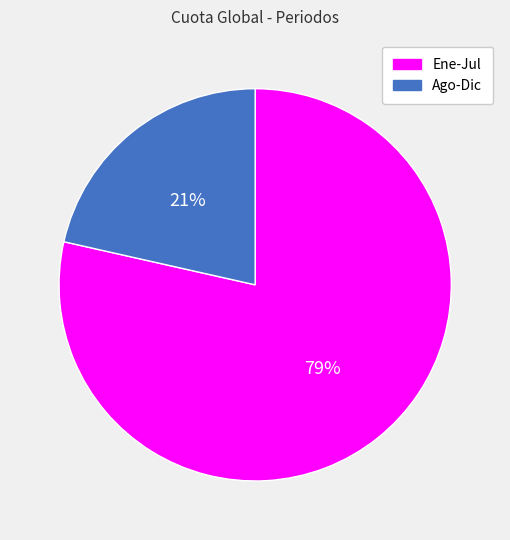

Rank the categories by value from lowest to highest.

Ago-Dic, Ene-Jul